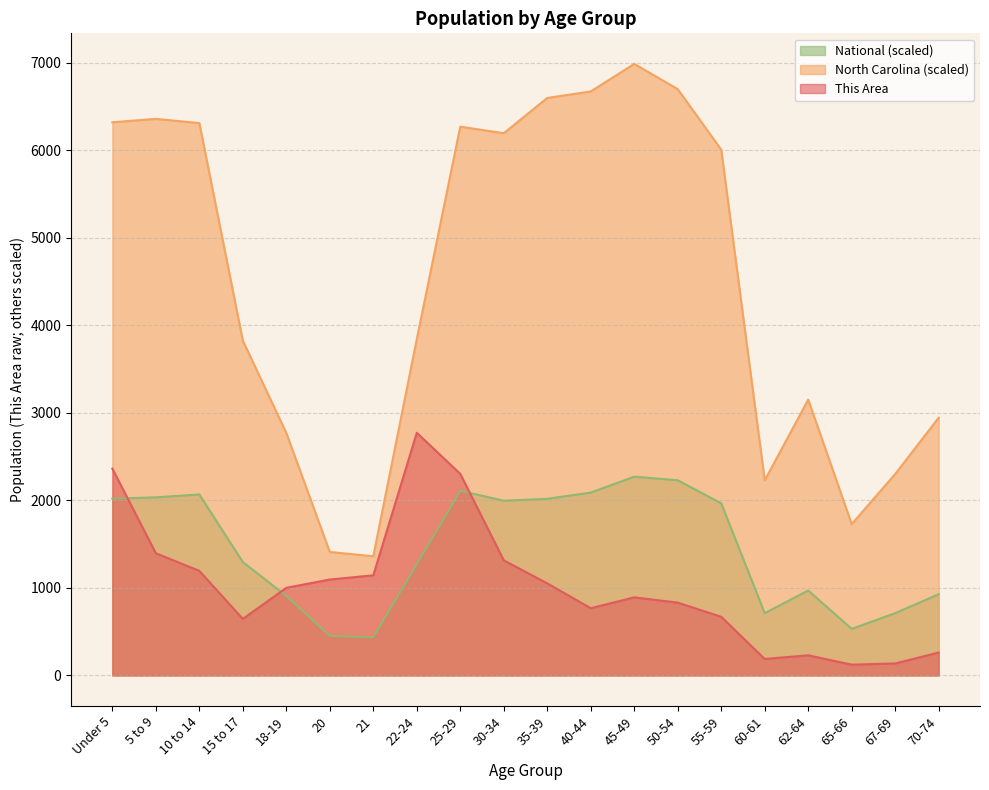

Where is the first local maximum for This Area?

22-24